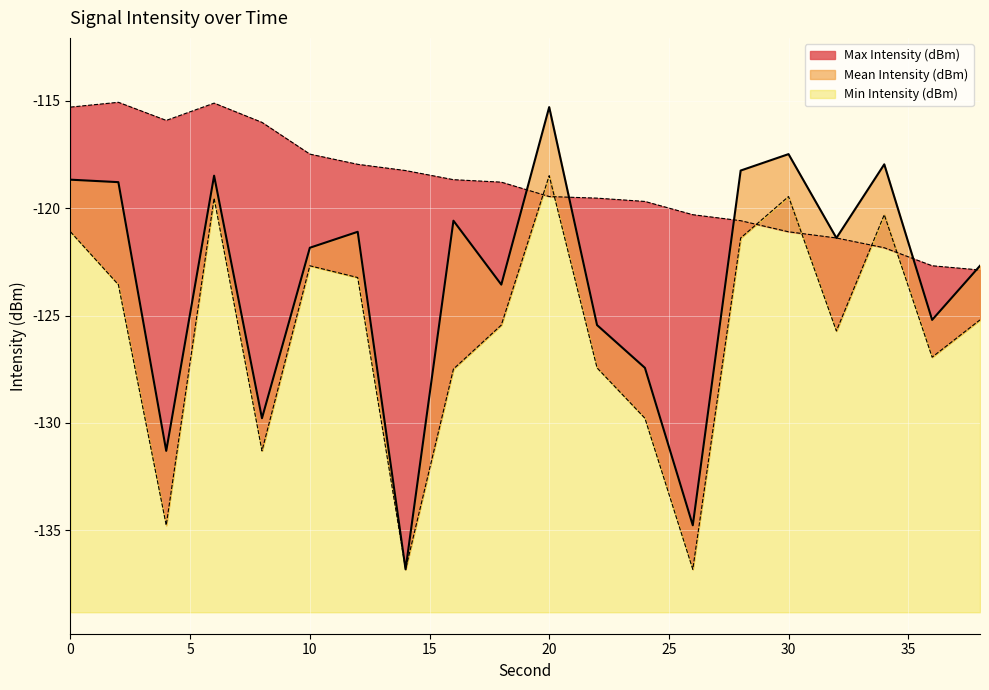

In Max Intensity (dBm), how many points are higher than both neighbors (excluding endpoints)?

2